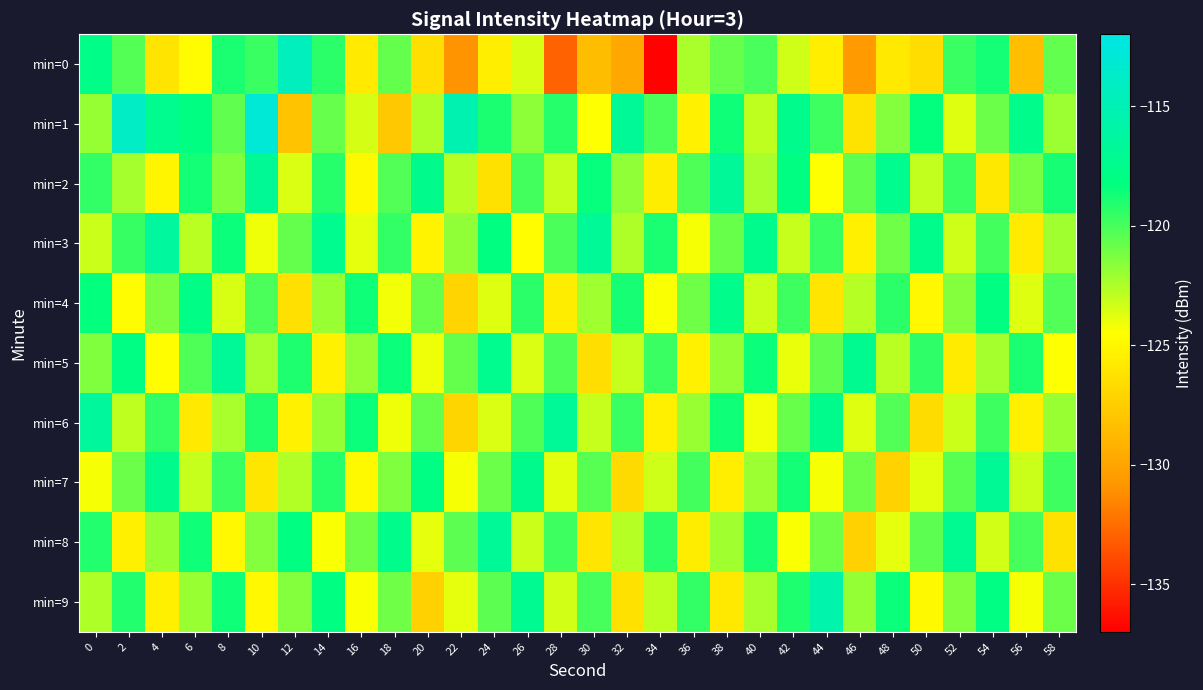

Which series has the largest range (max minus min)?

min=0